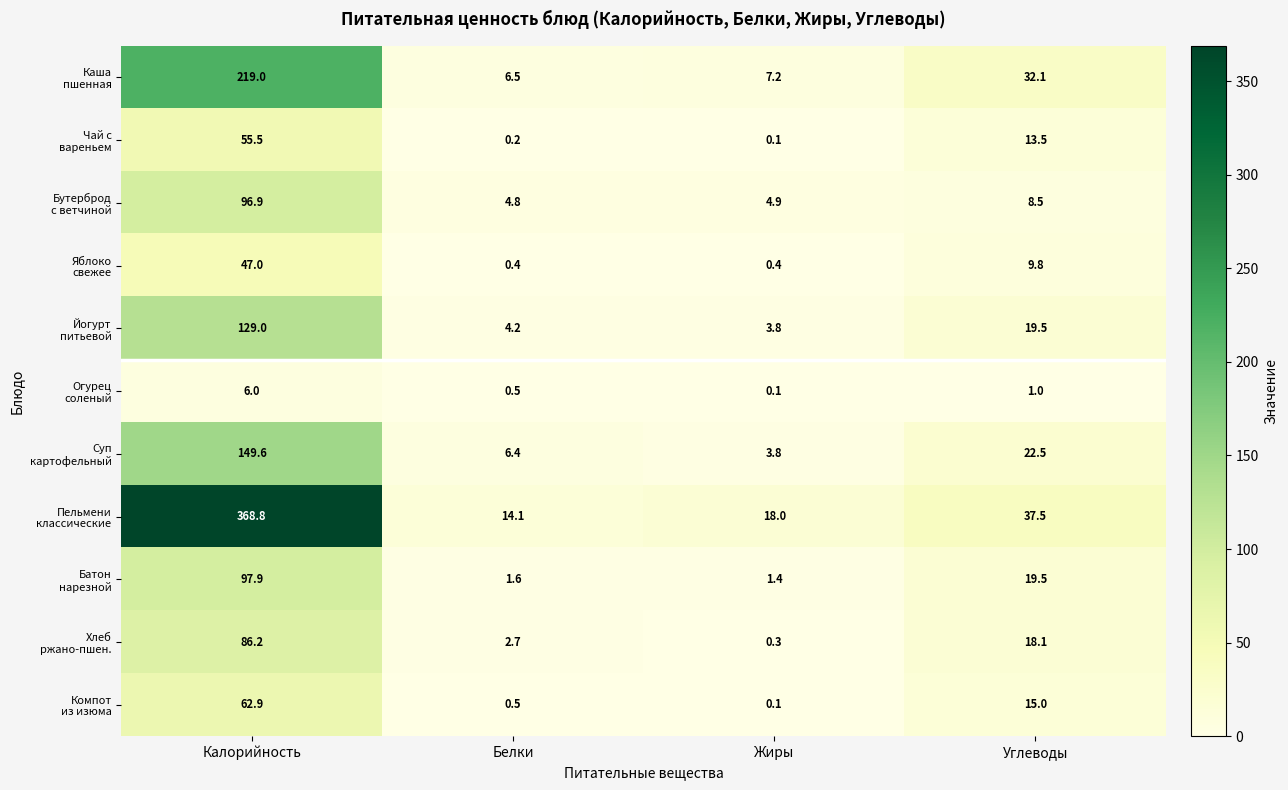

Which category has the lowest value across all series?

Жиры